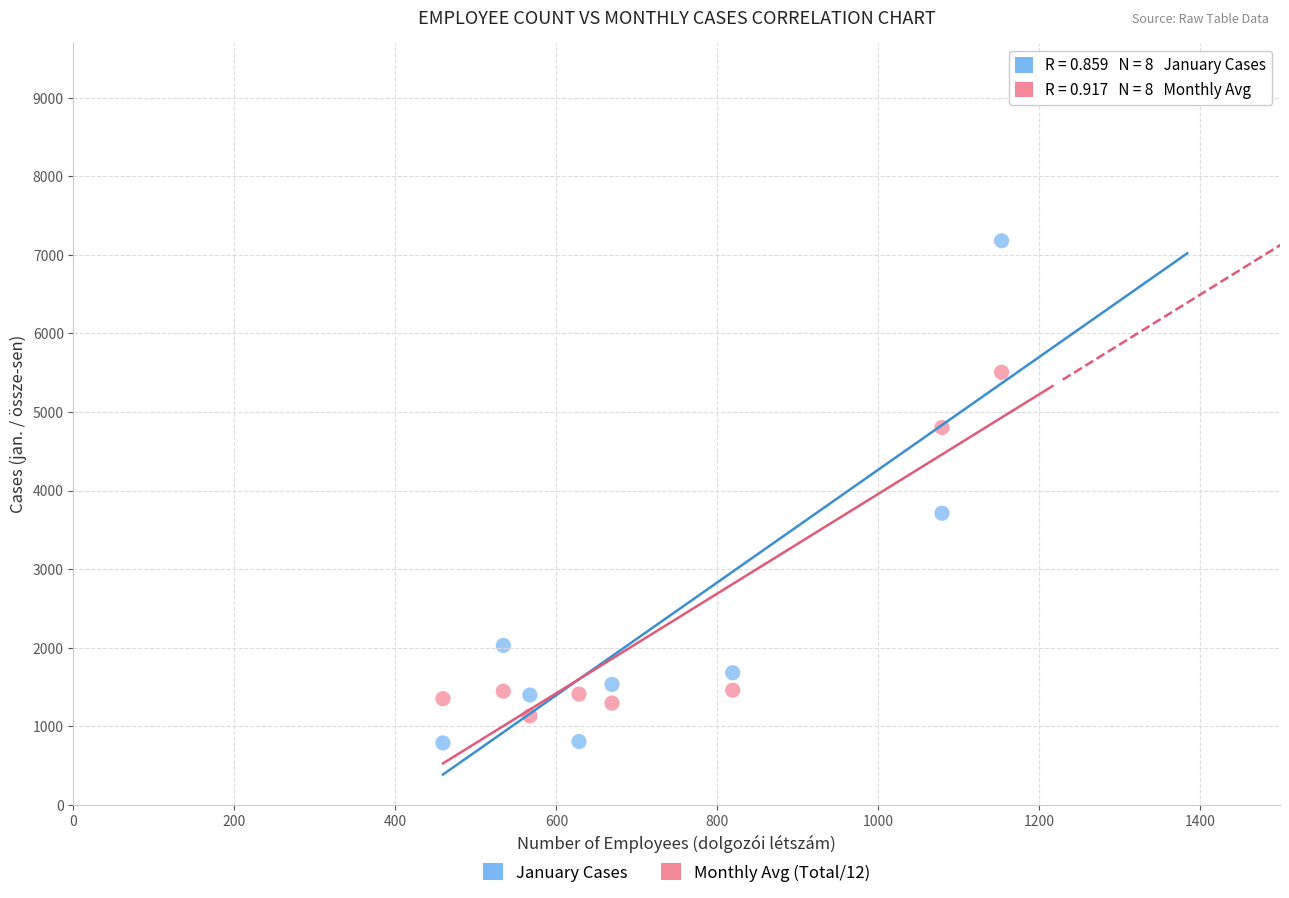

In the January Cases series, what Y value is closest to 3985?

3712.0